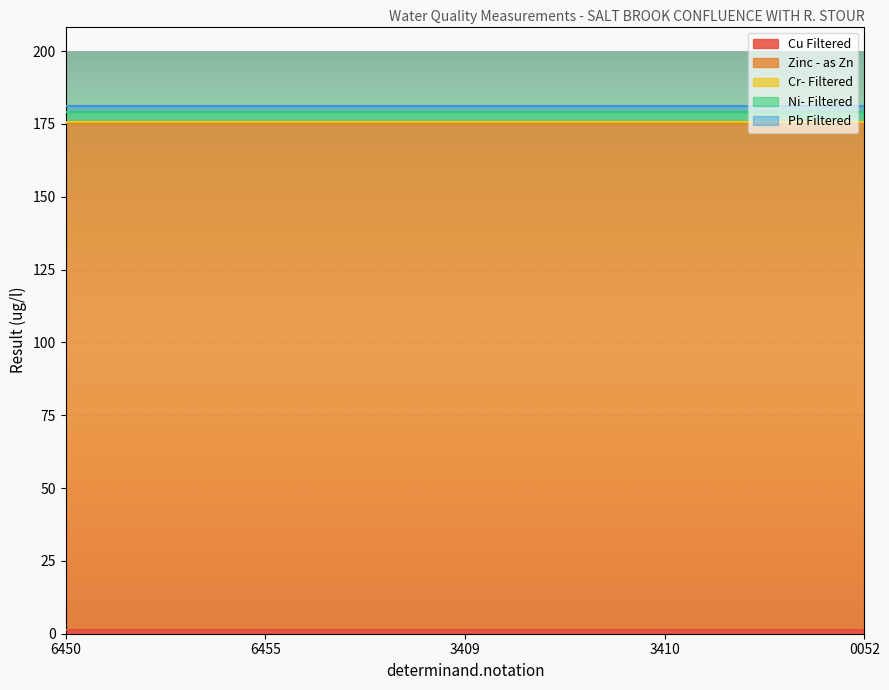

List the series in order of their peak value, lowest first.

Cr- Filtered, Cu Filtered, Pb Filtered, Ni- Filtered, Zinc - as Zn